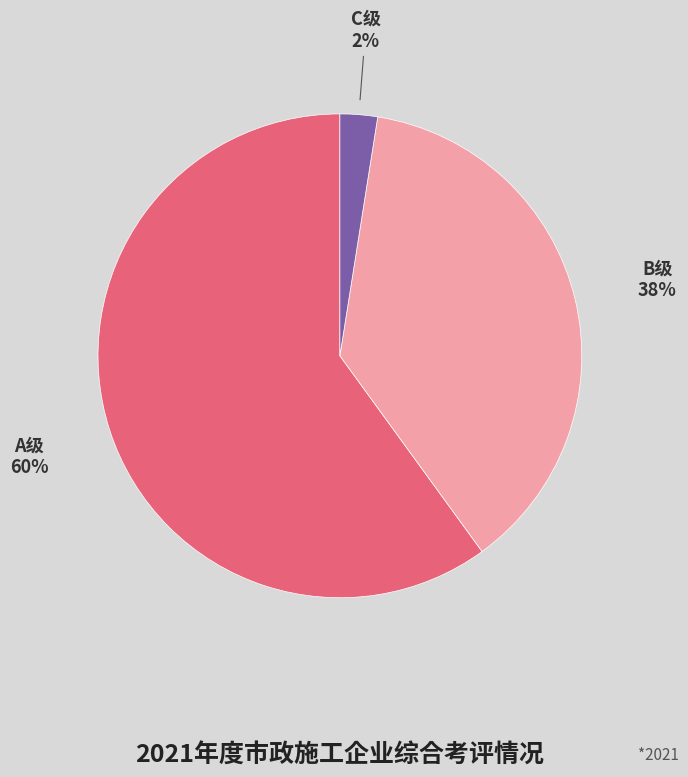

Is there a majority slice in this chart?

Yes